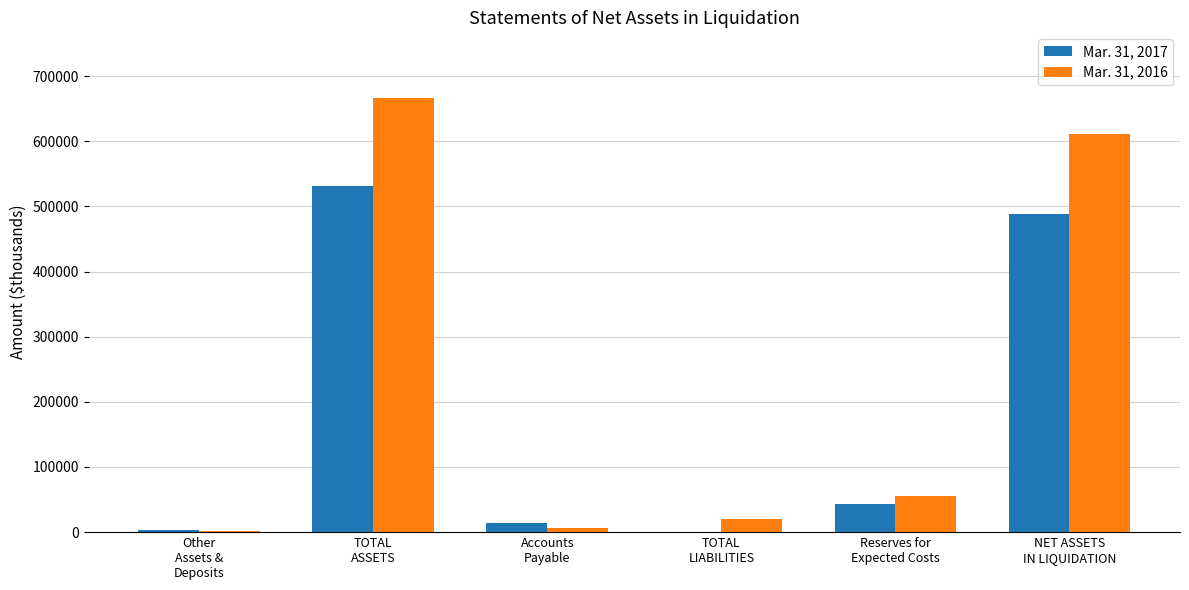

Where does the Mar. 31, 2016 series first go above 55414?

TOTAL
ASSETS